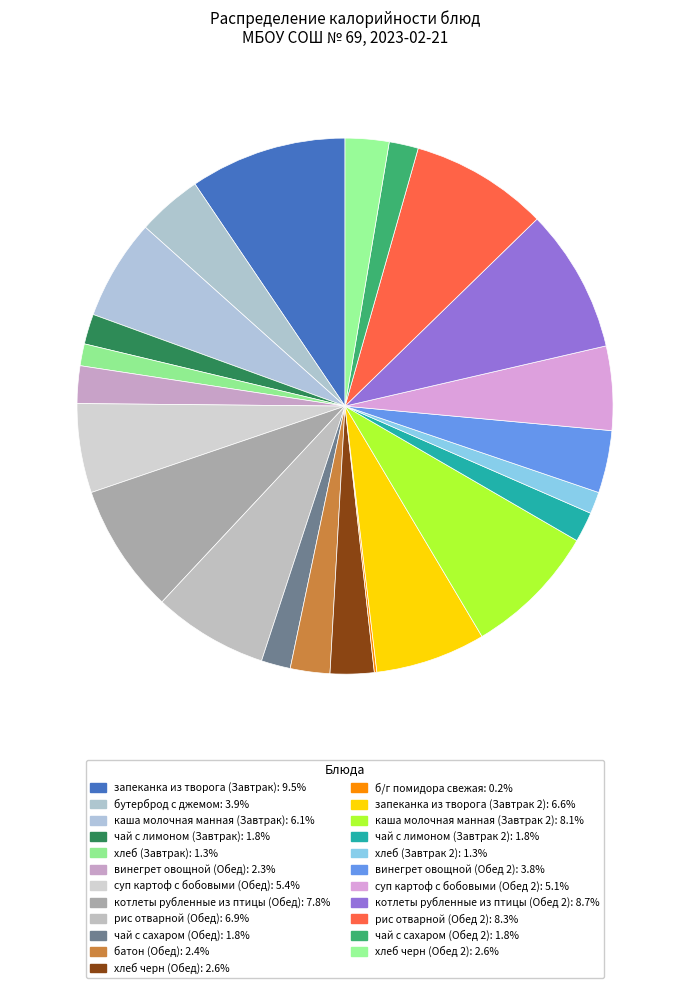

Is it true that хлеб черн (Обед) is 1% of the pie?

False